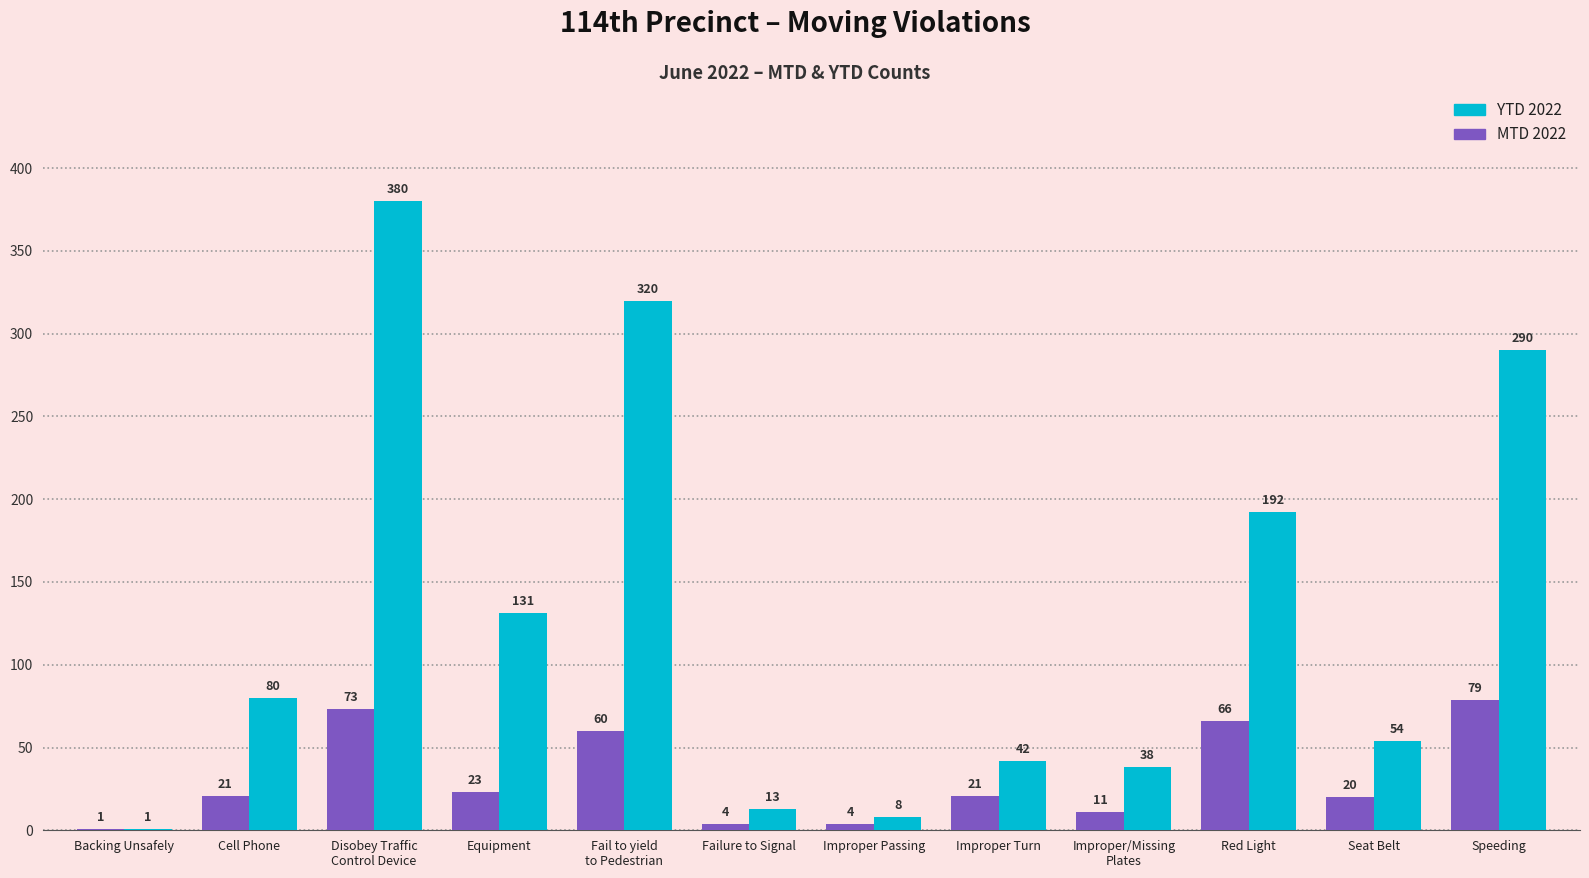

What is the difference between the MTD 2022 values at Equipment and Seat Belt?

3